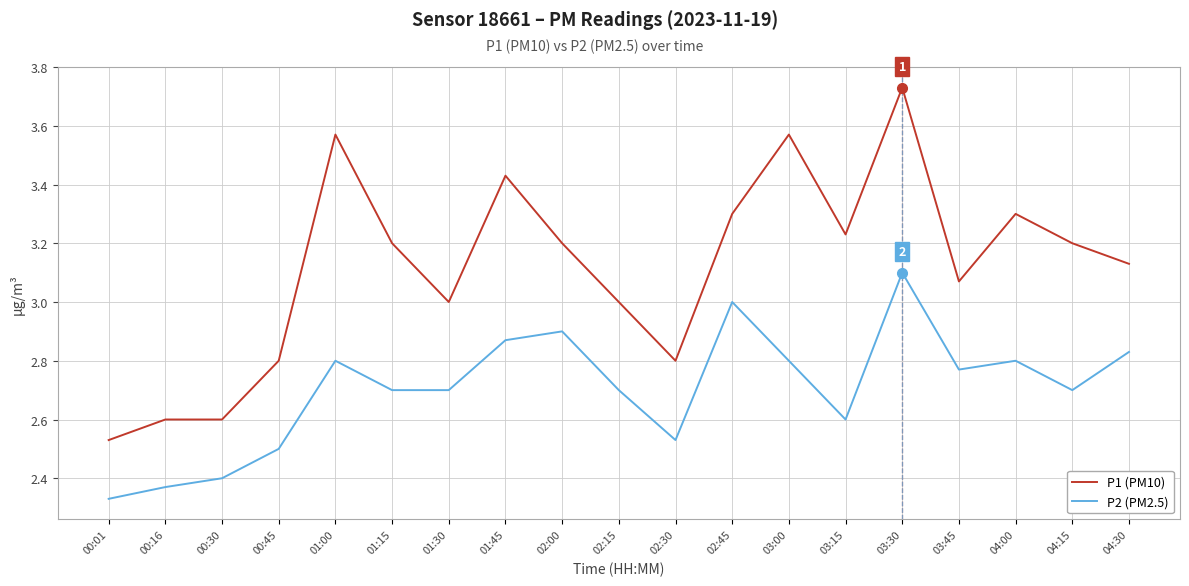

True or false: P1 (PM10) and P2 (PM2.5) intersect in this chart.

False